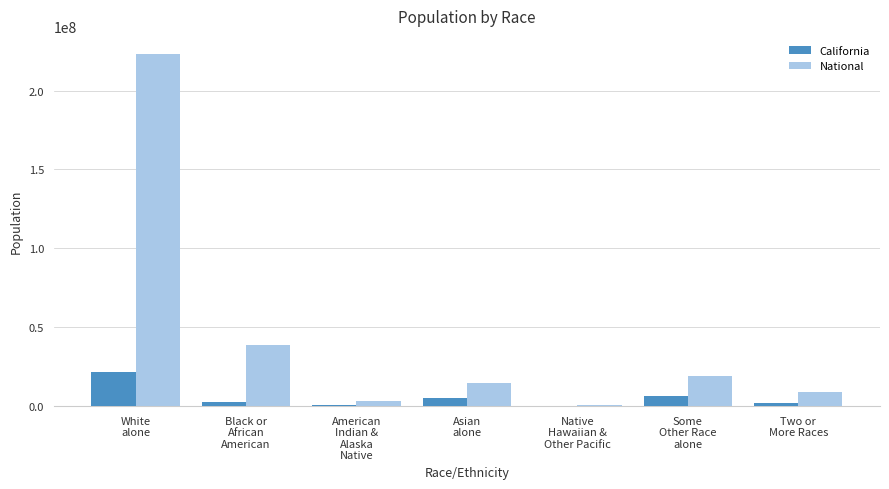

What is the greatest value displayed?

223553265